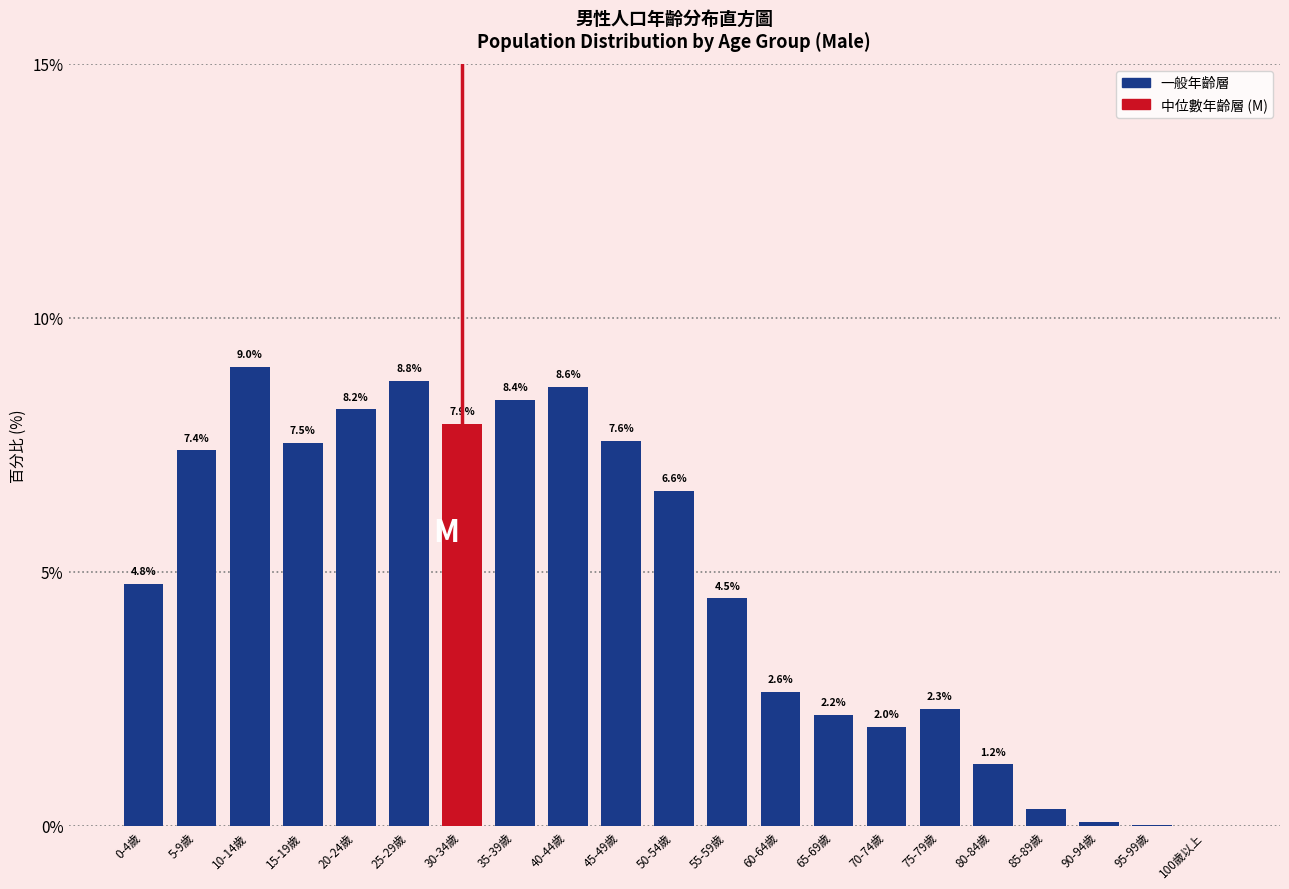

Which has a higher value, 85-89歲 or 75-79歲?

75-79歲